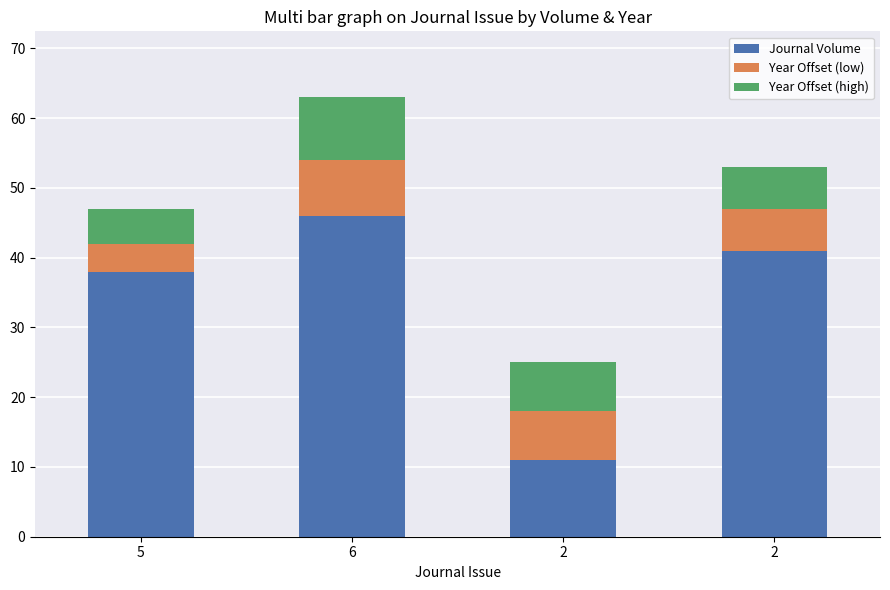

Does the chart contain any negative values?

No